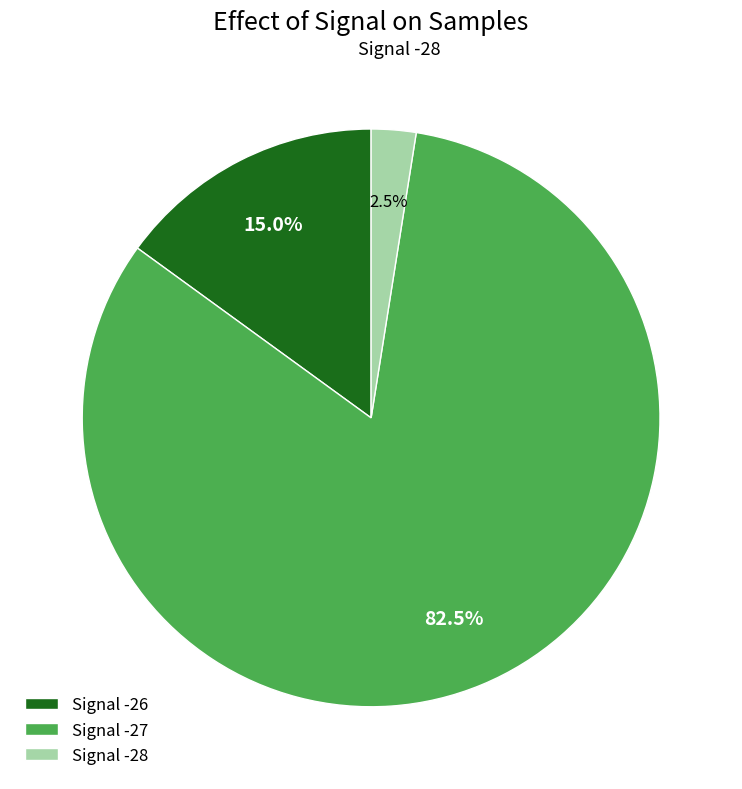

How many slices are in this pie chart?

3